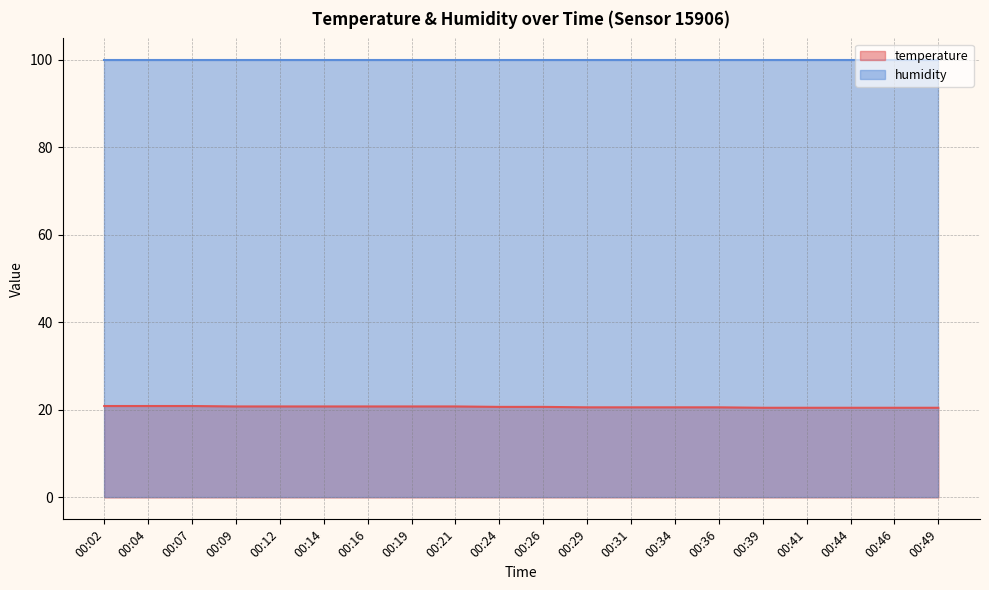

Does the chart display data point markers on the line(s)?

No